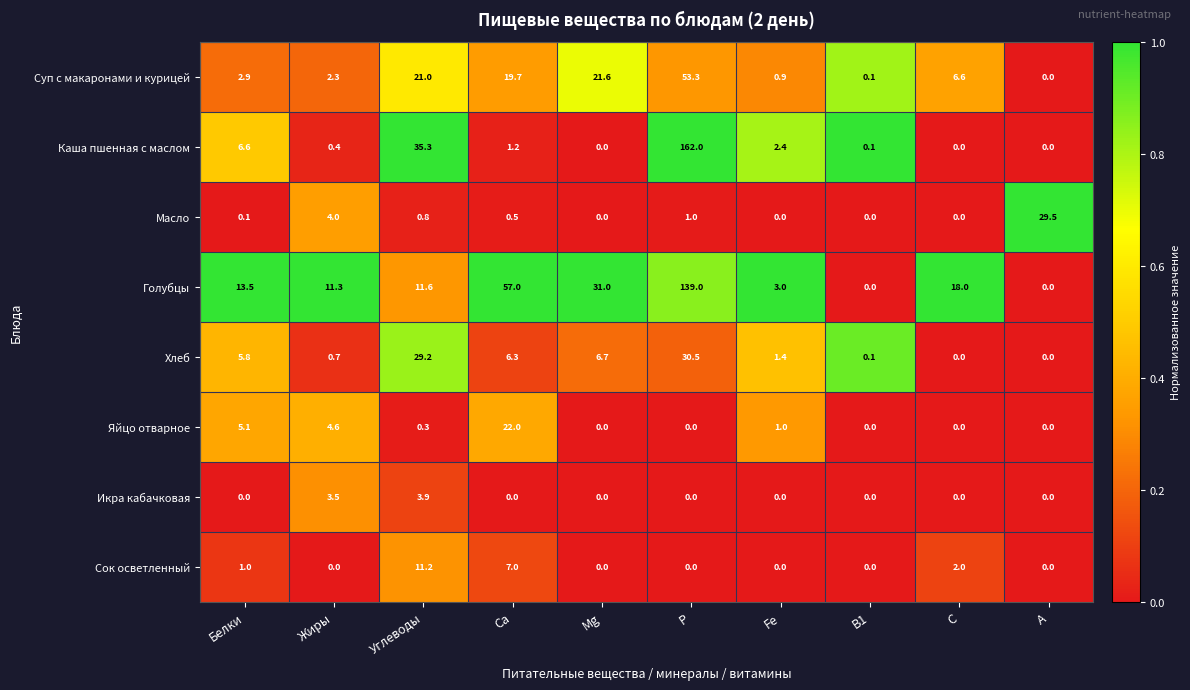

How many series are shown in this chart?

8